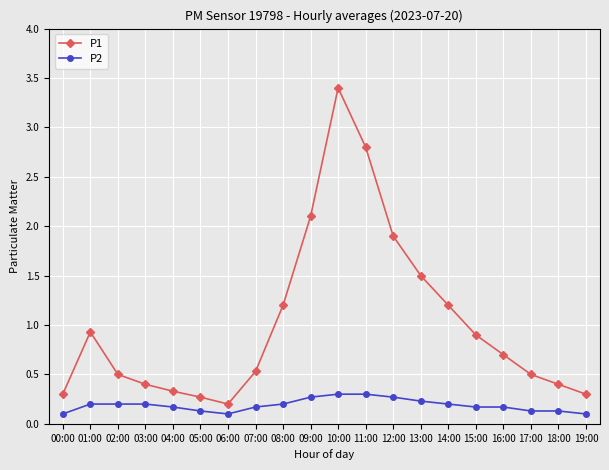

What is the average value of the P1 series?

1.0